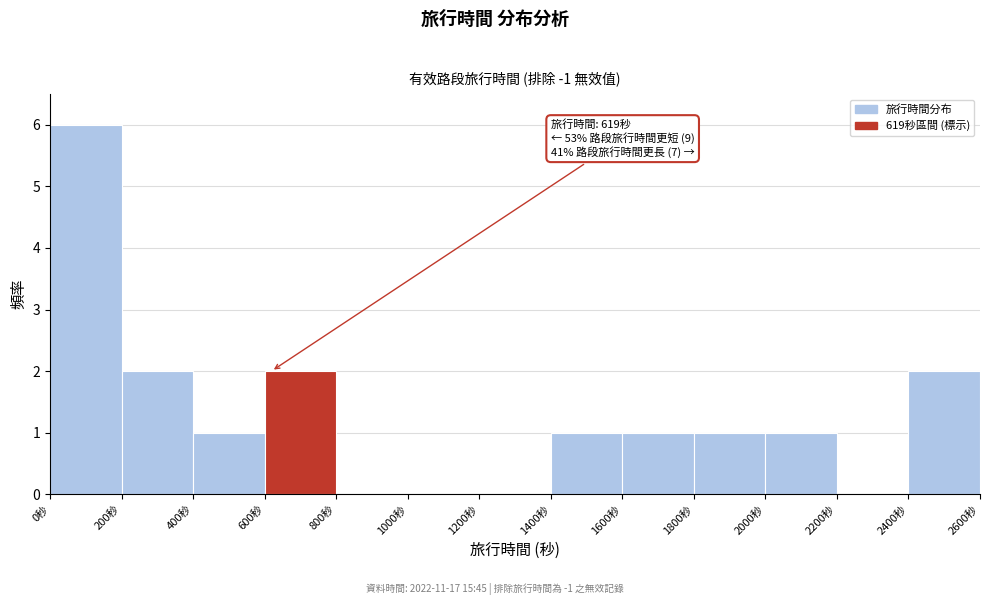

Over which range of the x-axis is the bar tallest?

0 to 200